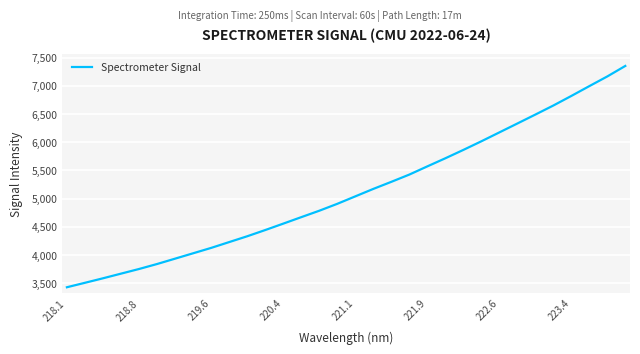

What is the difference between the maximum and minimum values?

3925.7